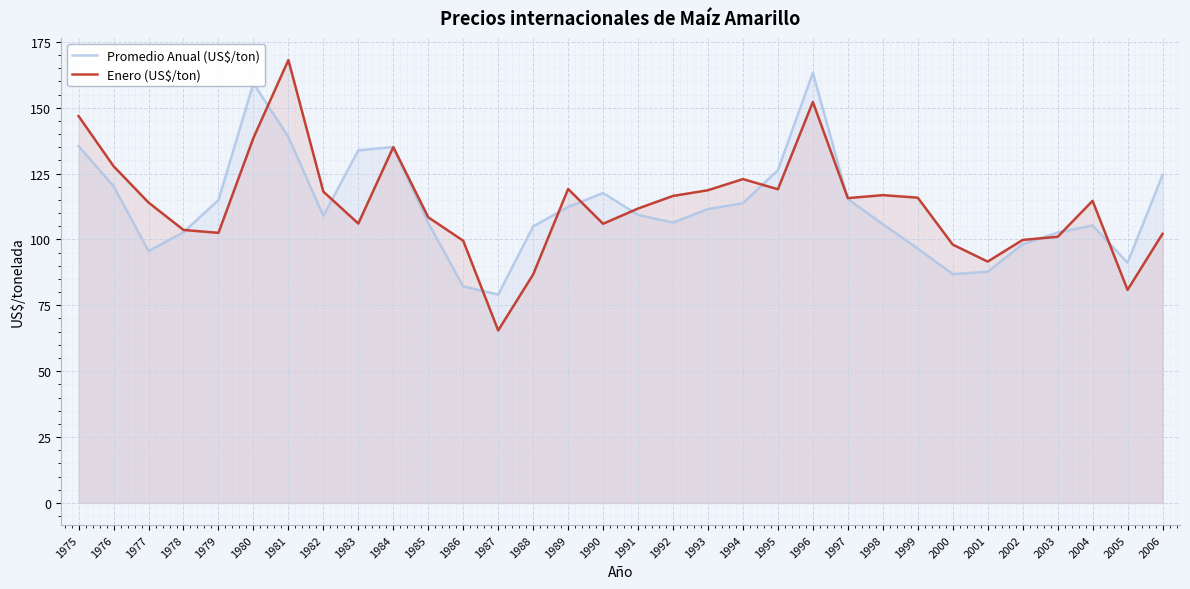

Rank the series by their average value, from lowest to highest.

Promedio Anual (US$/ton), Enero (US$/ton)